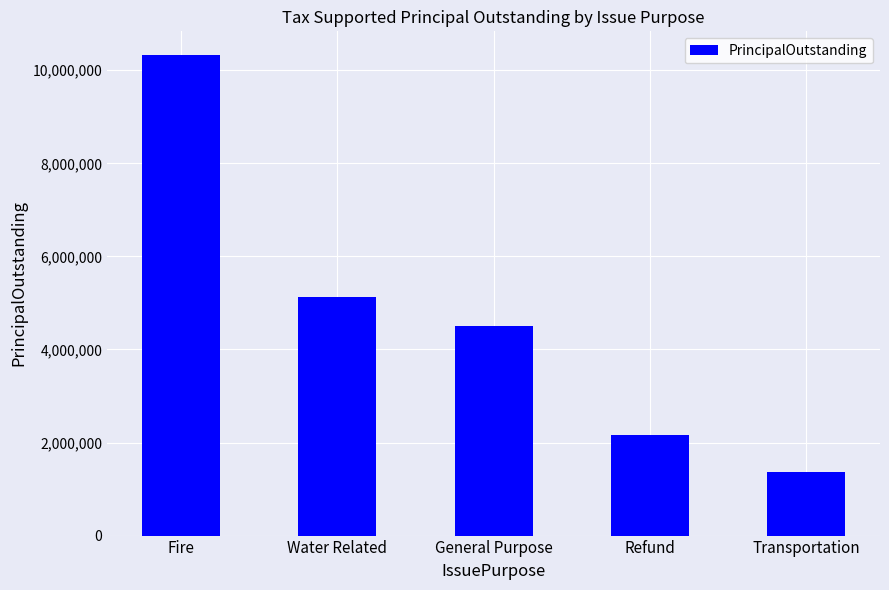

The chart shows a value of 3572300 at Refund. True or false?

False